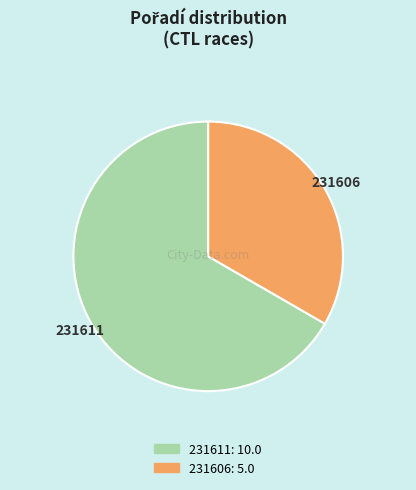

The 231611 slice represents 67% of the pie. True or false?

True